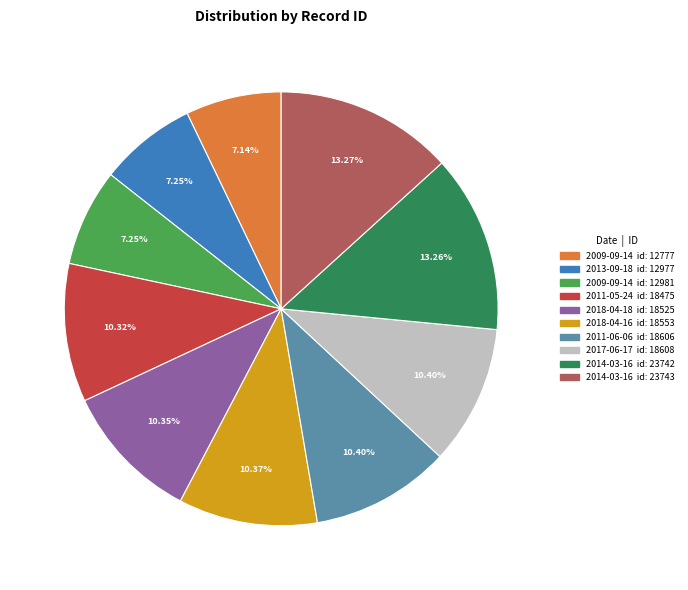

Does any single category account for the majority?

No